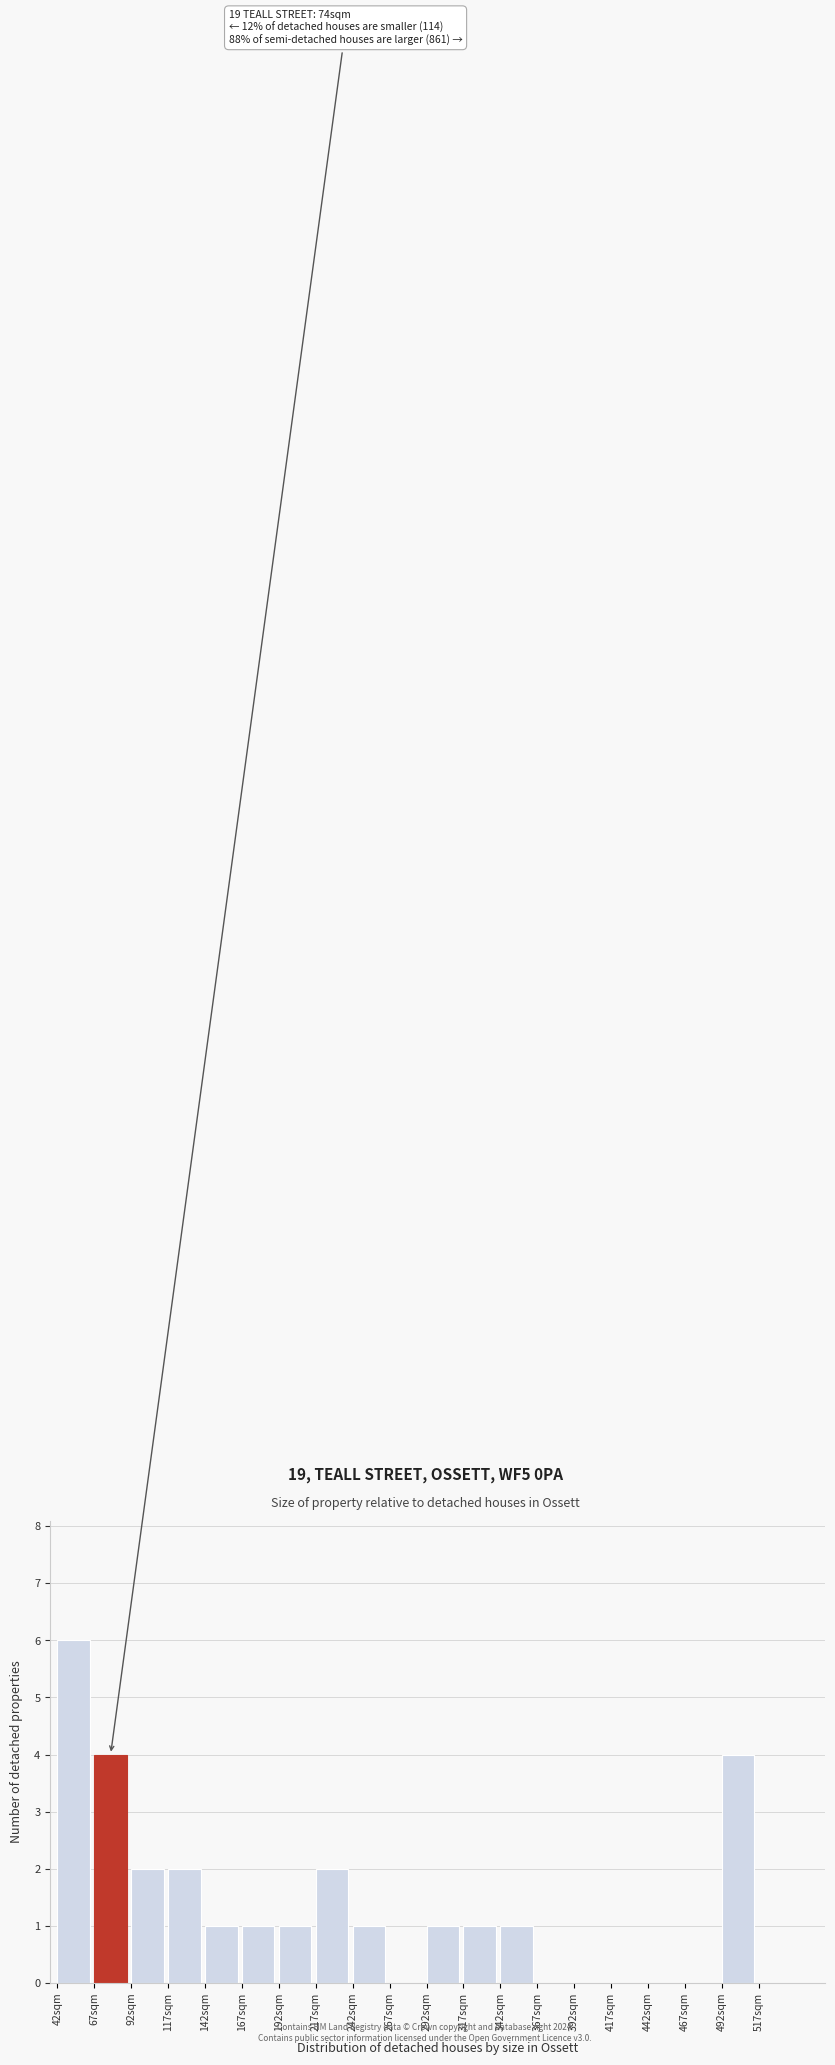

Over which range of the x-axis is the bar tallest?

42 to 67